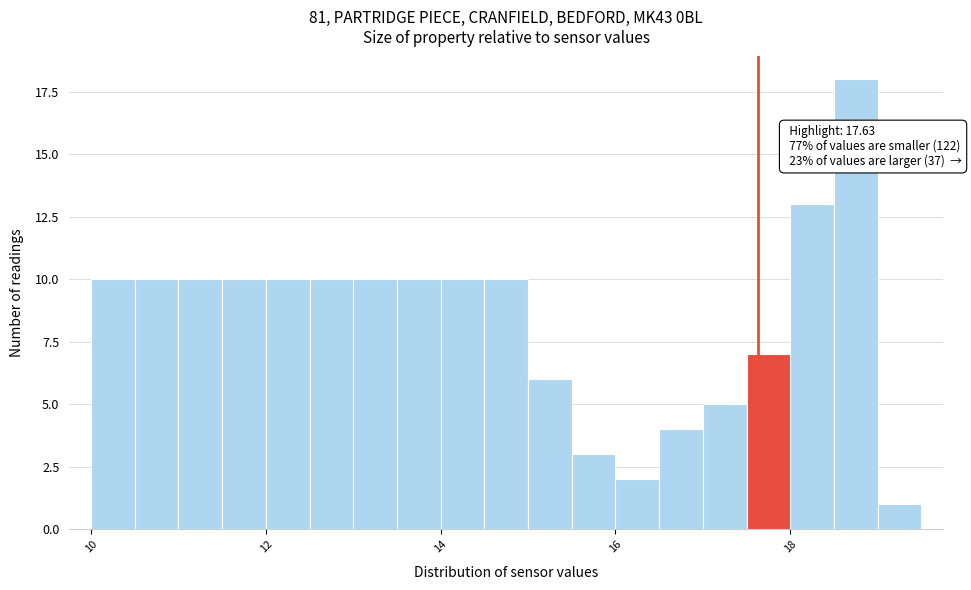

Around what value on the x-axis is the tallest bar? Give the approximate position of its centre, as read against the axis.

18.8